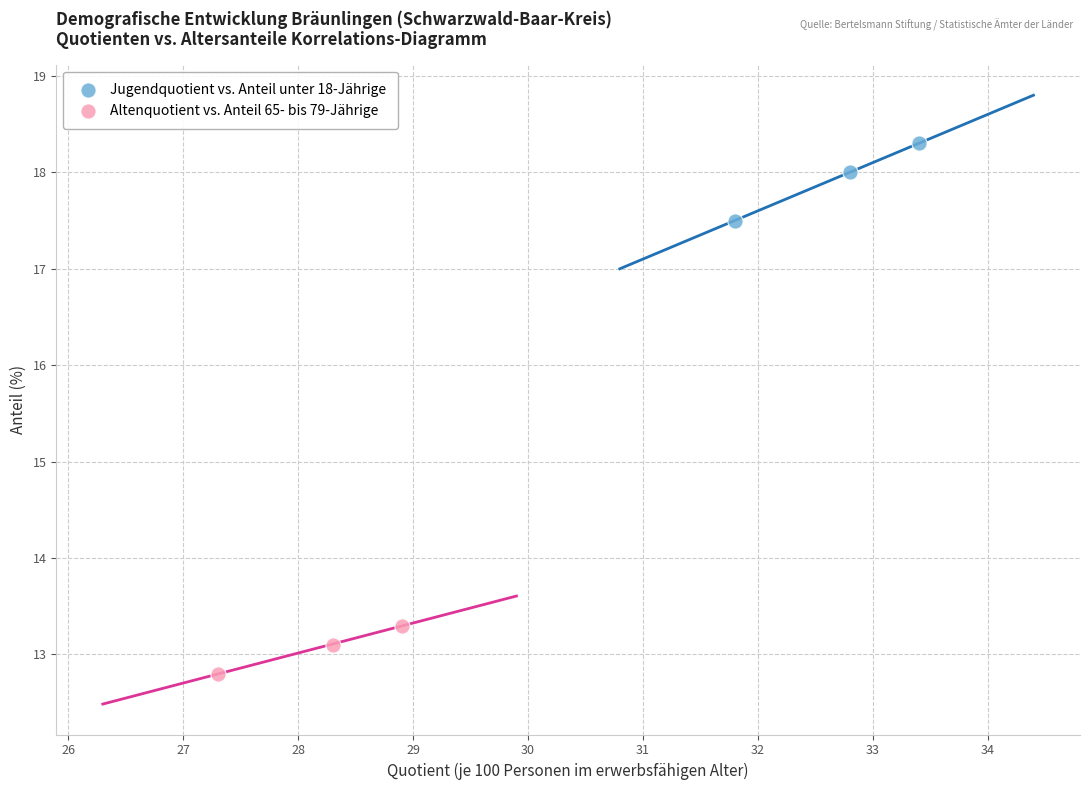

Which series has the widest spread of Y values?

Jugendquotient vs. Anteil unter 18-Jährige